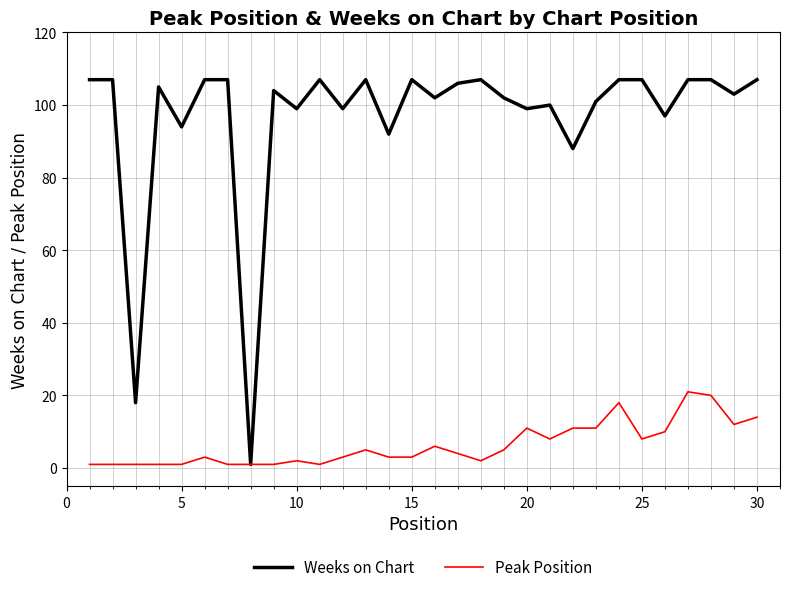

How many lines are shown in the chart?

2